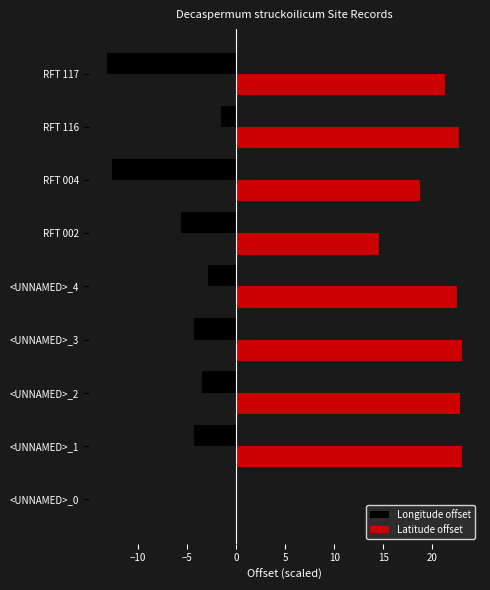

What is the sum of all Longitude offset values?

-47.7